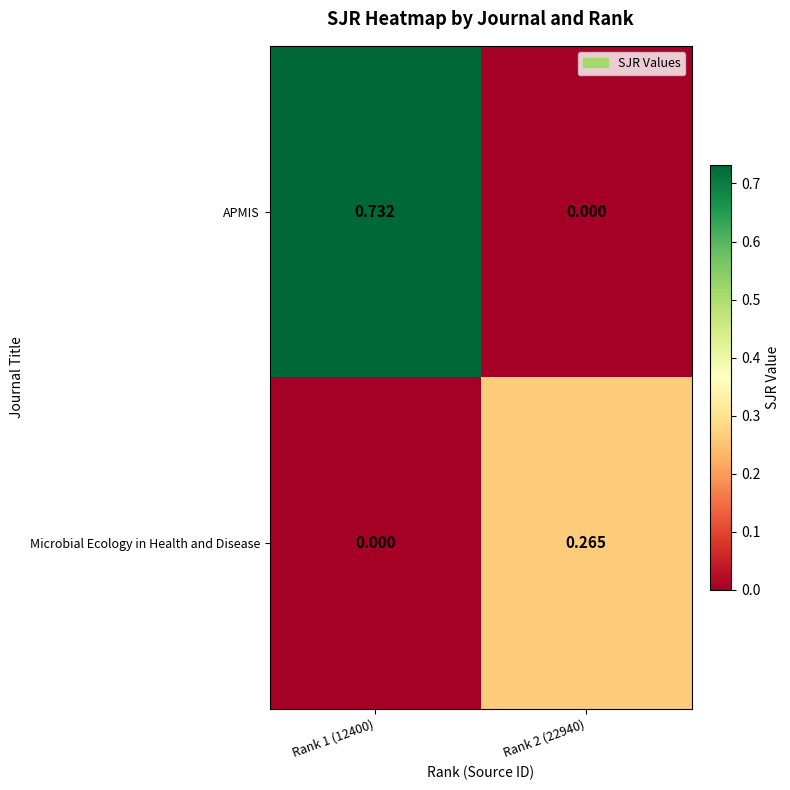

Which series has the widest spread of values?

APMIS